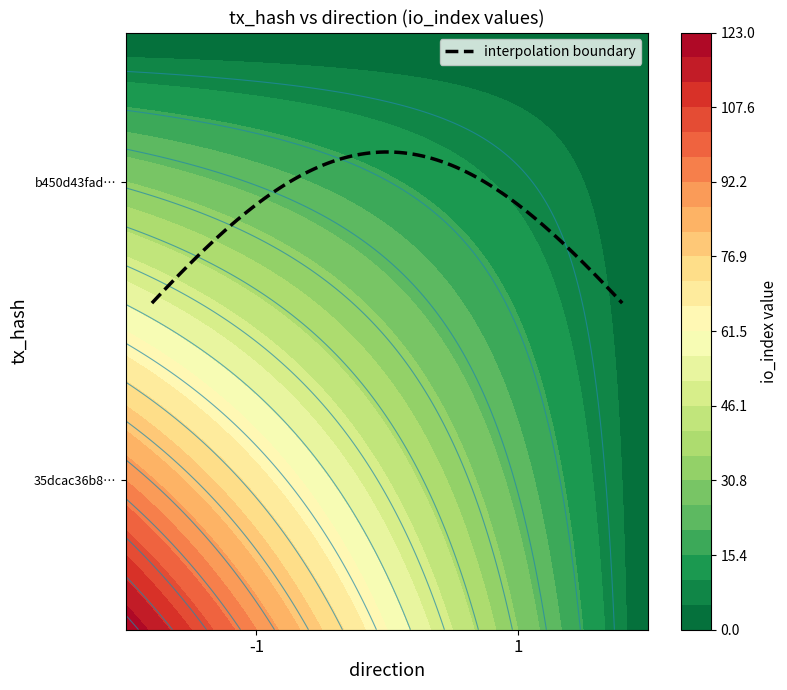

Which series changed the most between direction and io_index?

35dcac36b83d51c931b7cb5e28bf97dd8646c3b